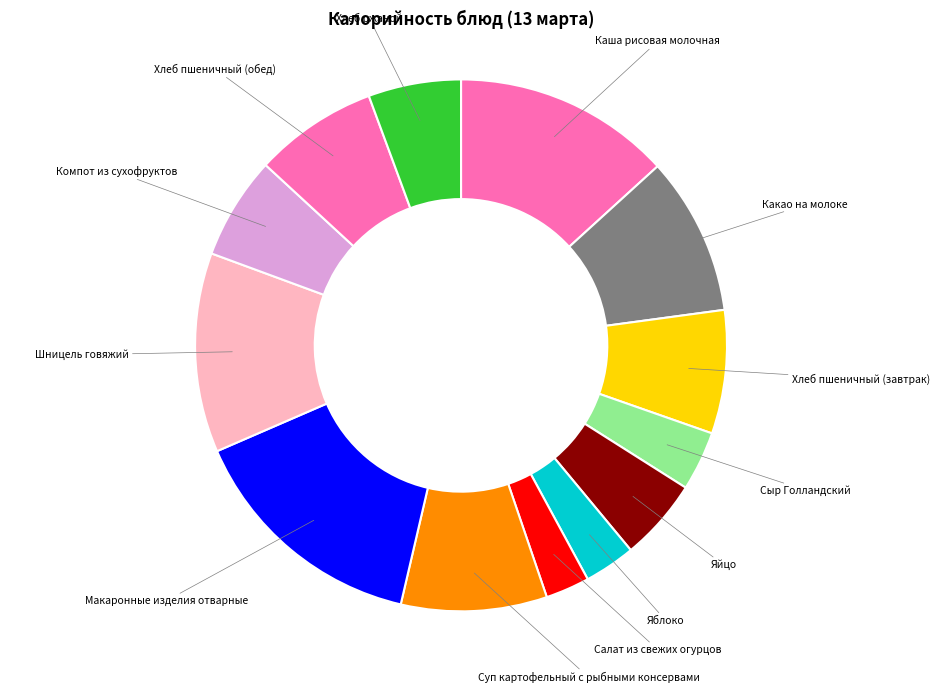

How many slices are in this pie chart?

13